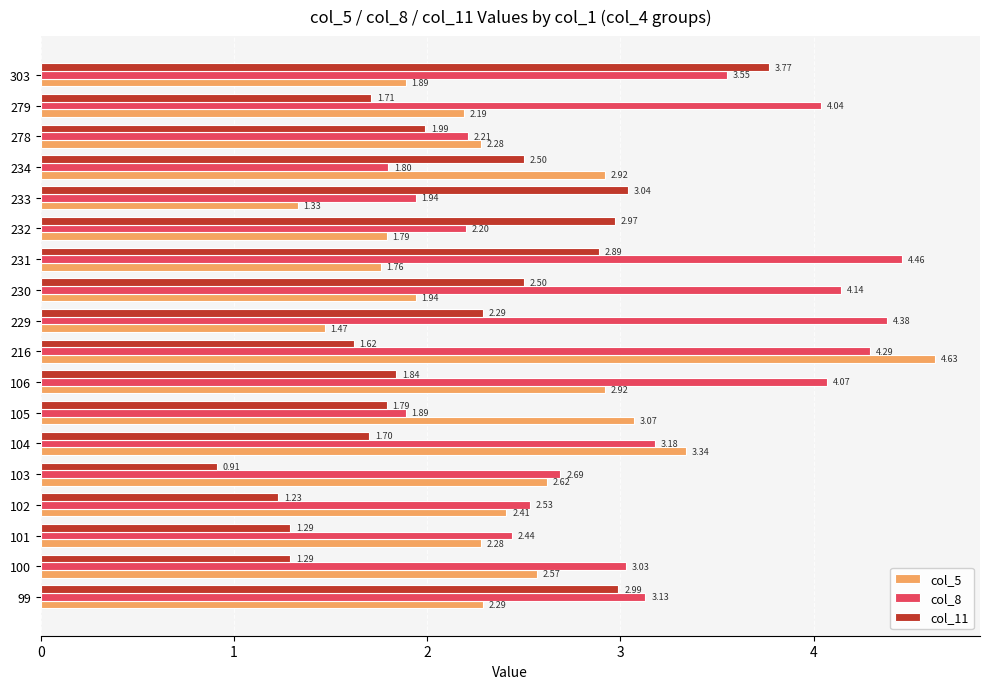

What is the total value across all series at 103?

6.2